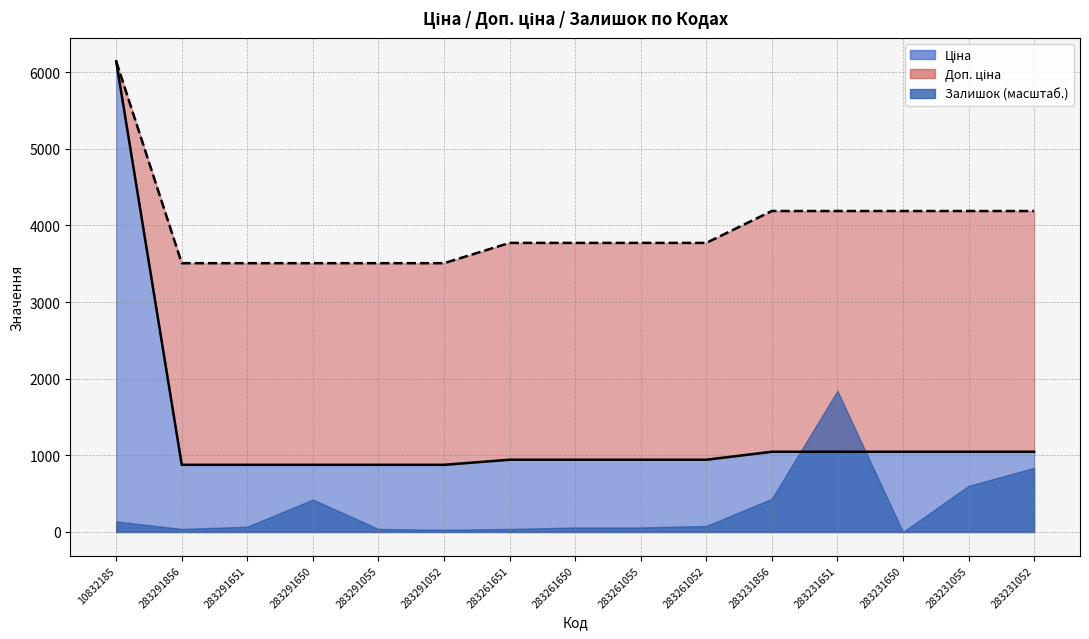

Is the value of Ціна at 283231651 greater than the value of Доп. ціна at 283261650?

No